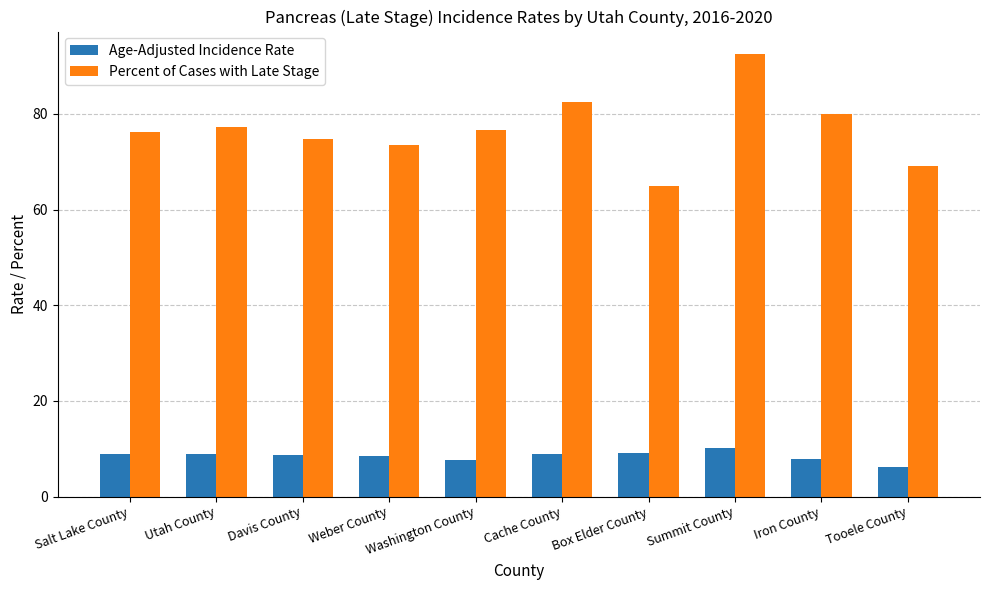

What is the difference between the highest and lowest values at Salt Lake County?

67.4